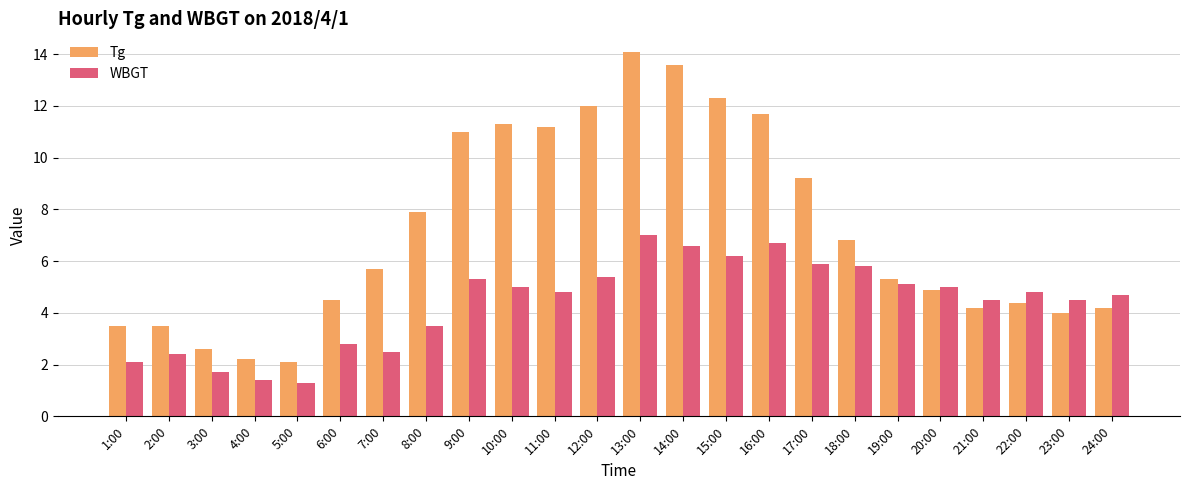

Between 6:00 and 12:00, which series saw the biggest shift?

Tg